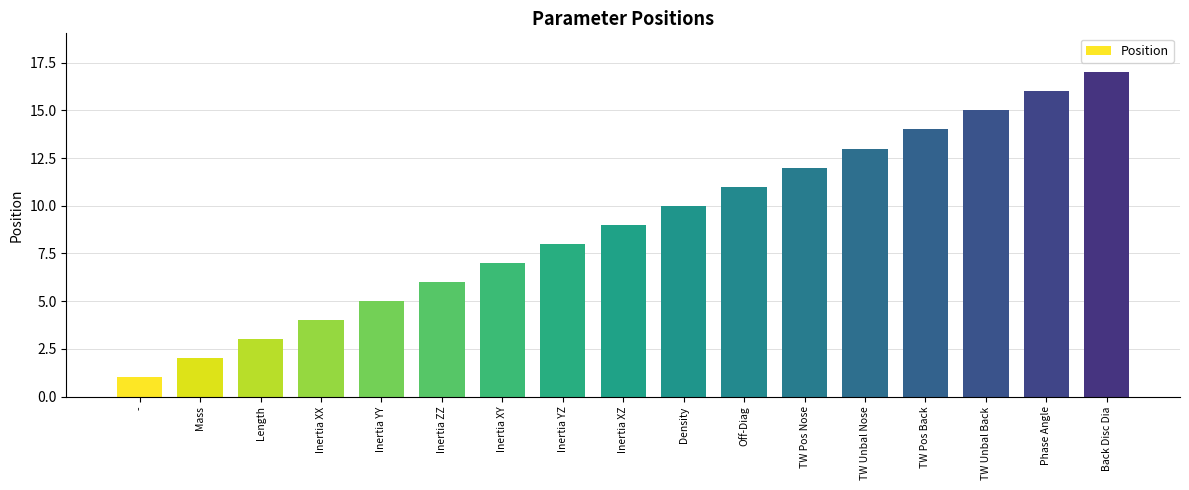

What position from the left is TW Pos Nose?

12